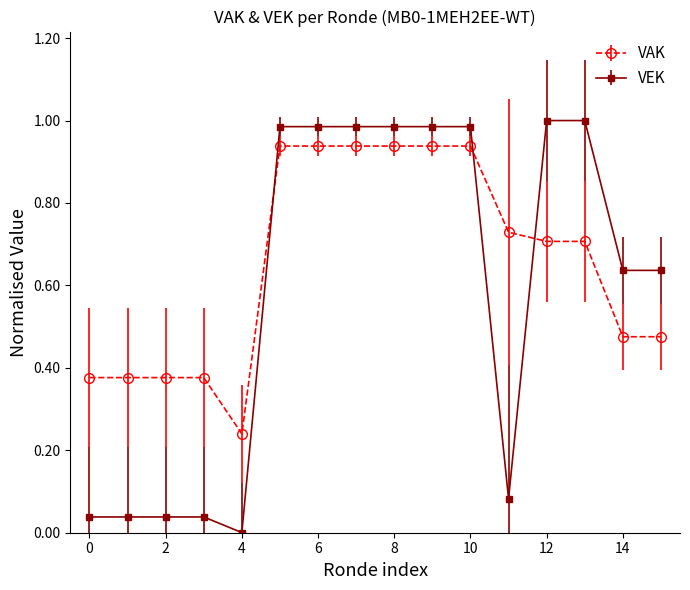

How many times do VEK and VAK cross each other?

3